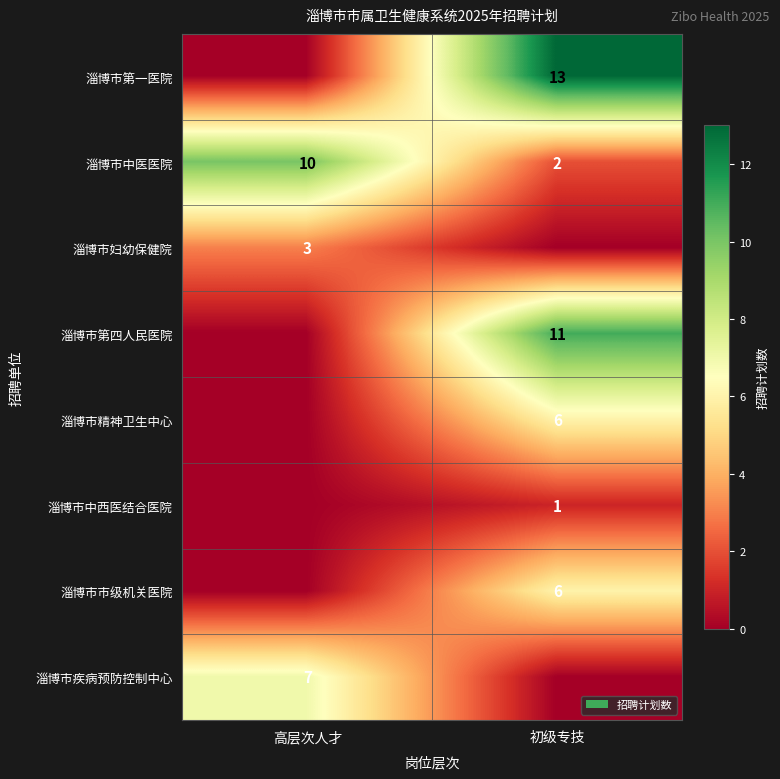

True or false: 淄博市第一医院 has a value of 13 at 初级专技.

True